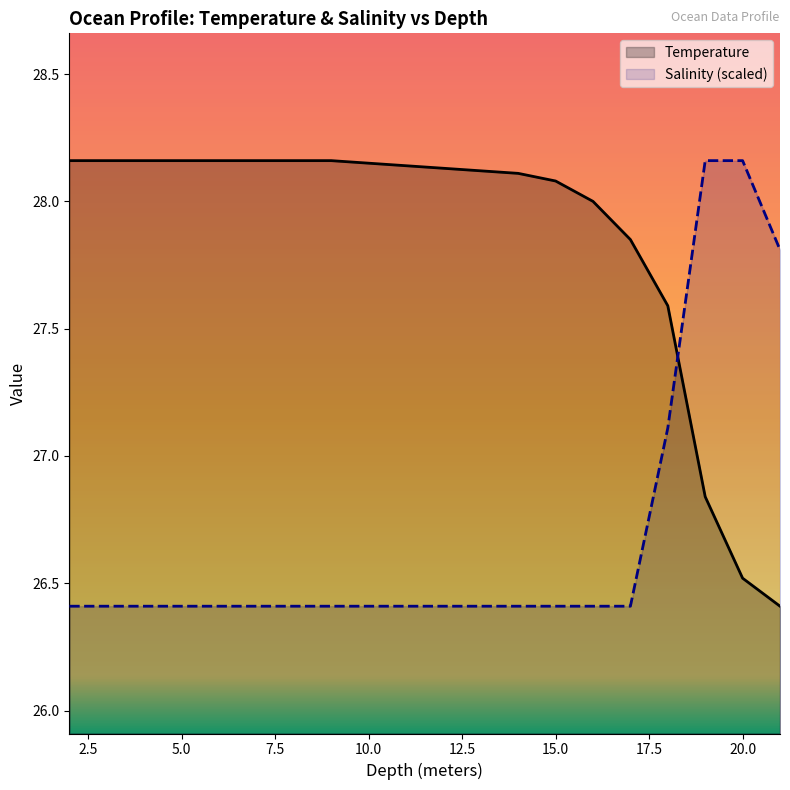

Which category has the lowest value in the Temperature series?

21